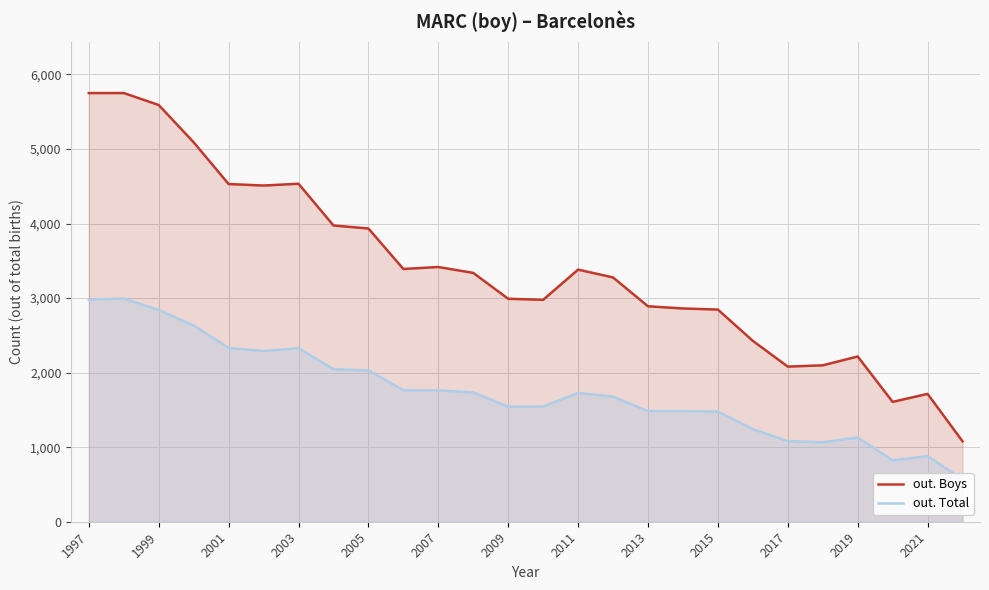

What is the sum of all out. Boys values?

88257